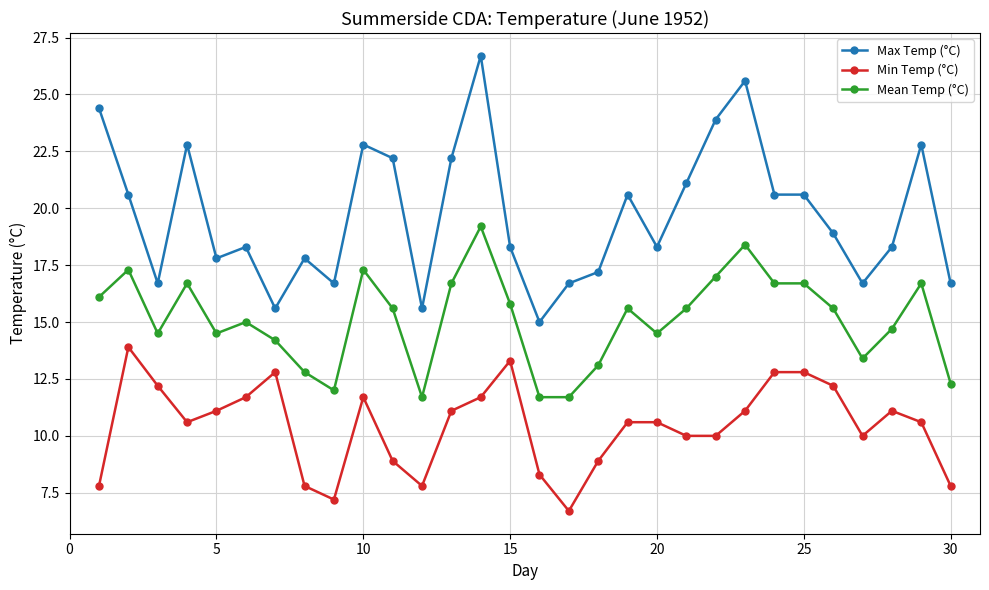

Rank the series by their maximum value, from lowest to highest.

Min Temp (°C), Mean Temp (°C), Max Temp (°C)